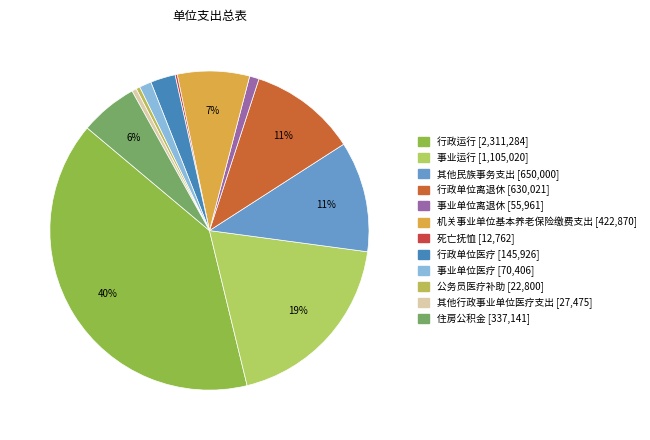

What is the smallest slice in the pie chart?

死亡抚恤